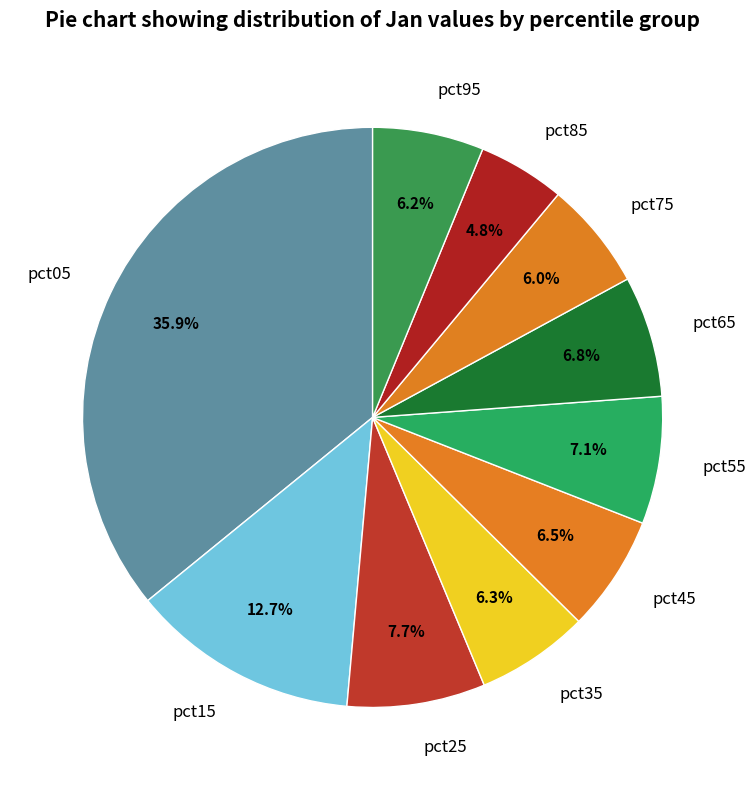

How many slices are in this pie chart?

10